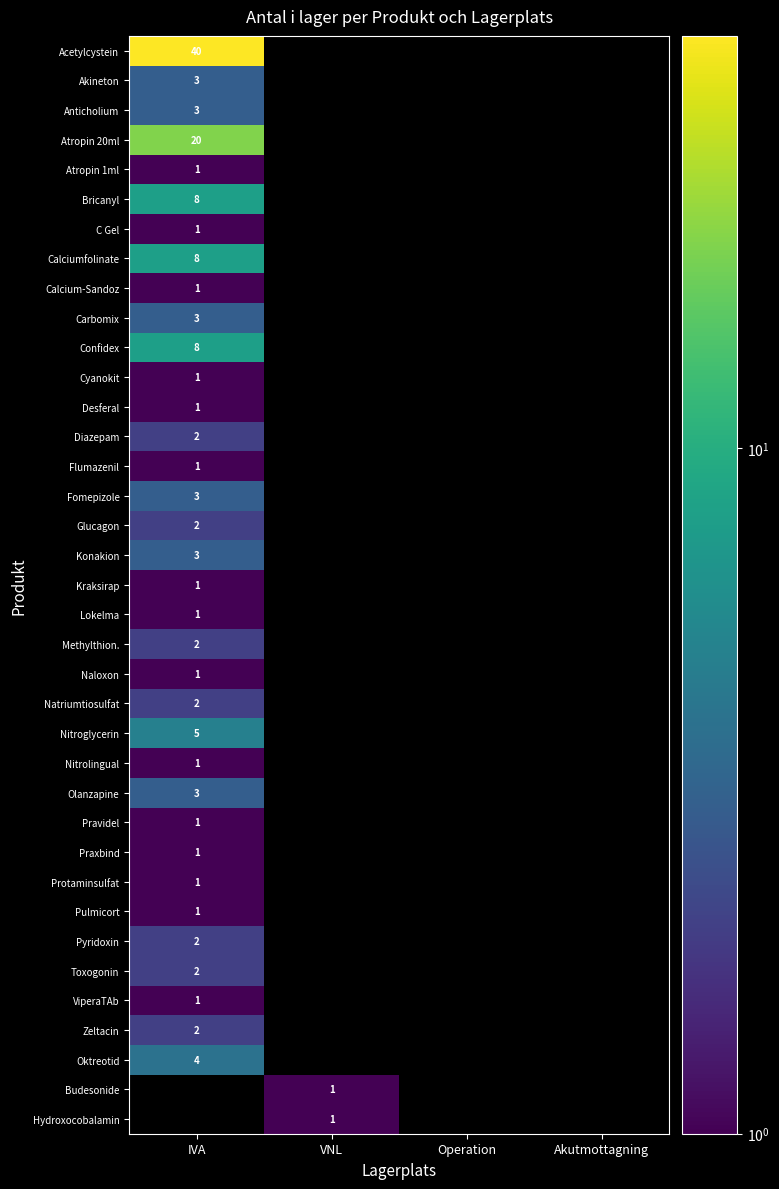

Is the value of Cyanokit at IVA greater than the value of Bricanyl at IVA?

No